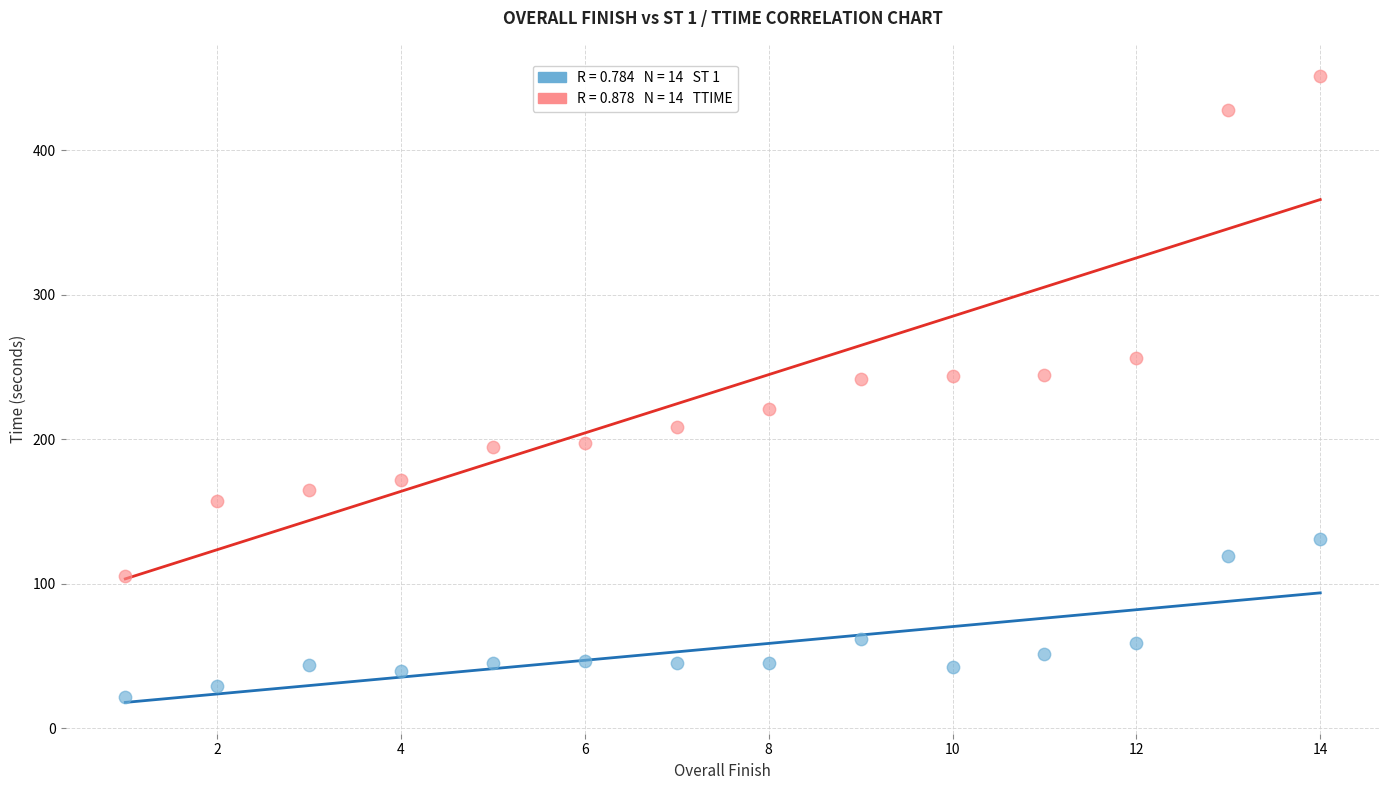

Across all data points, what is the range of X values (max minus min)?

13.0